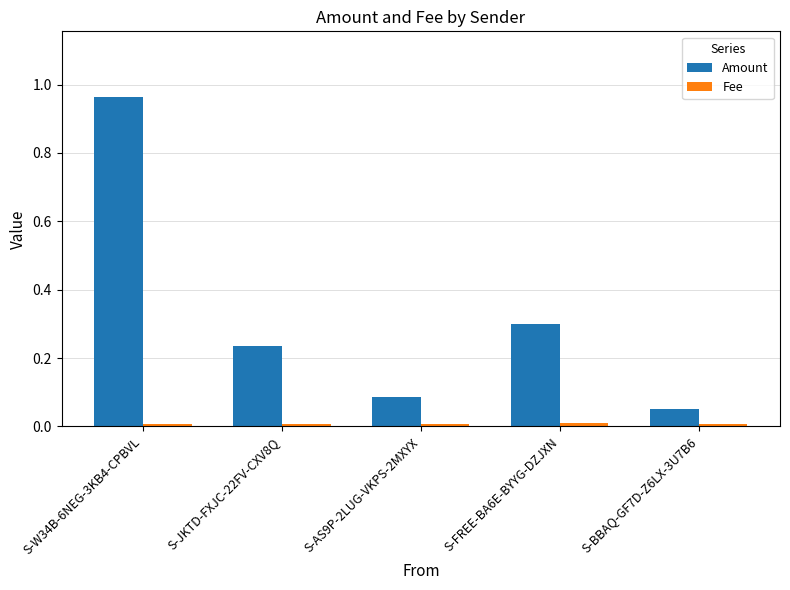

Where is Amount nearest to the value 0?

S-BBAQ-GF7D-Z6LX-3U7B6